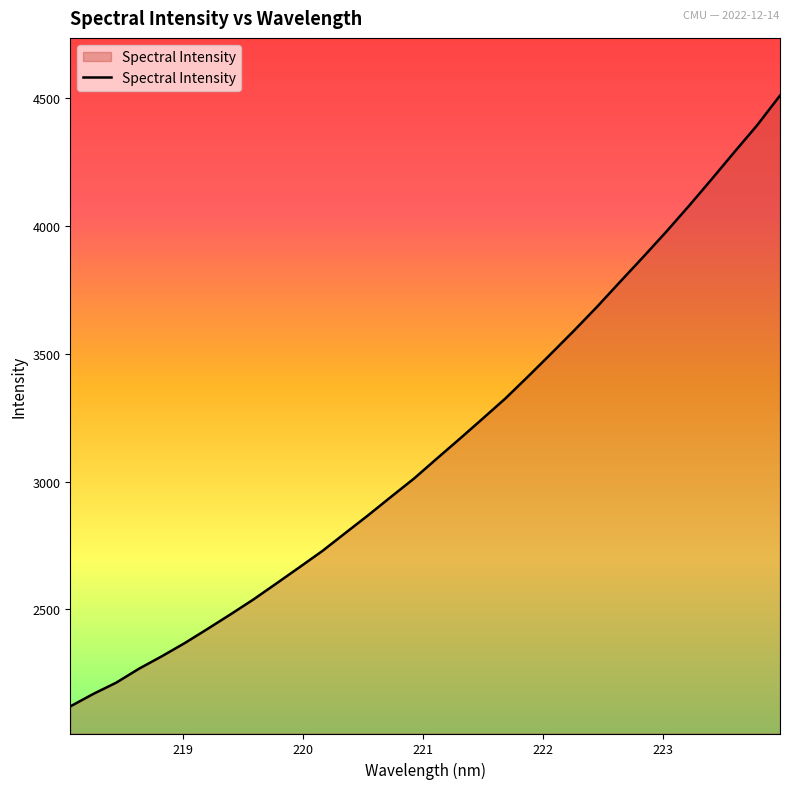

What is the minimum value shown in the chart?

2120.8